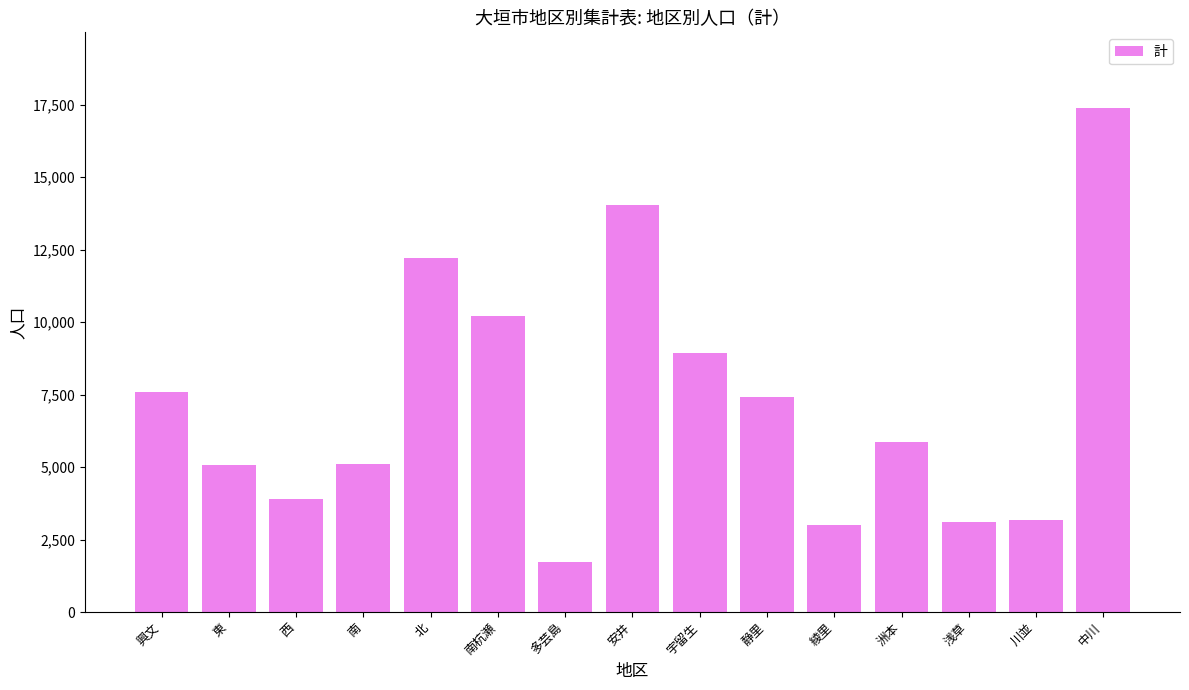

What is the label of the 7th bar from the right?

宇留生